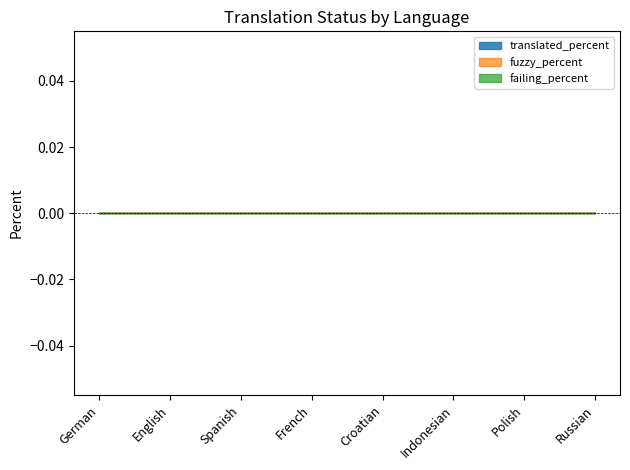

At which category does the chart reach its peak across all series?

German